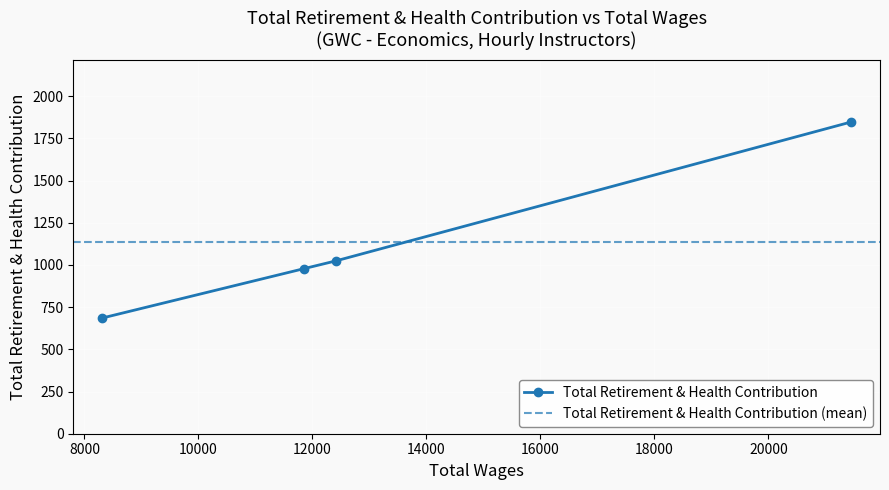

What is the difference between the maximum and second lowest values?

869